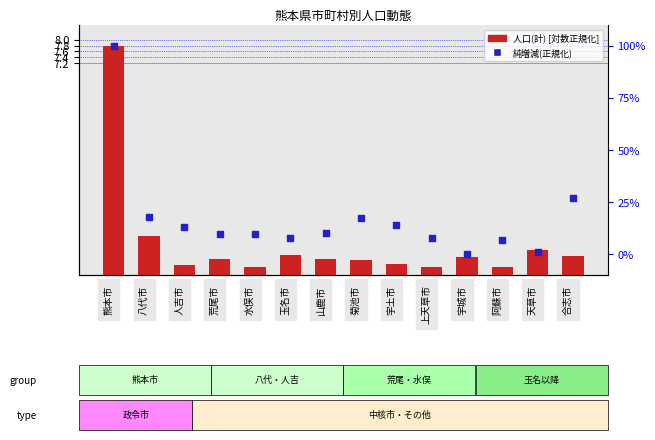

Which series has the widest spread of Y values?

純増減(正規化)